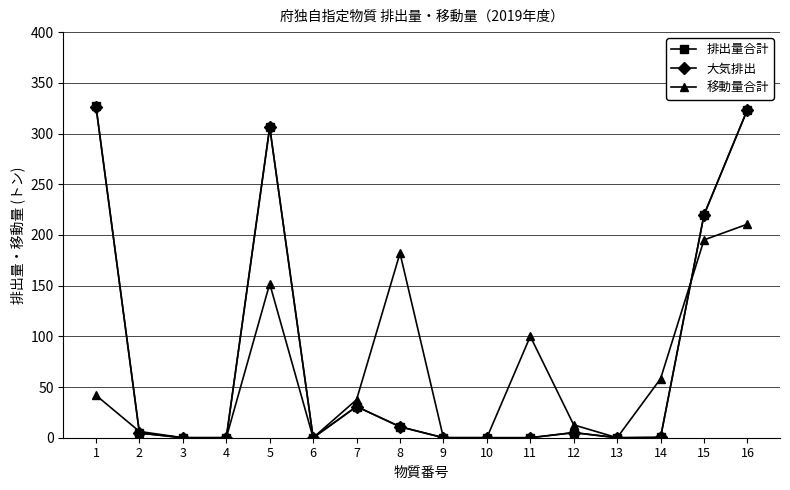

The 大気排出 series shows -139.2 at 3. True or false?

False